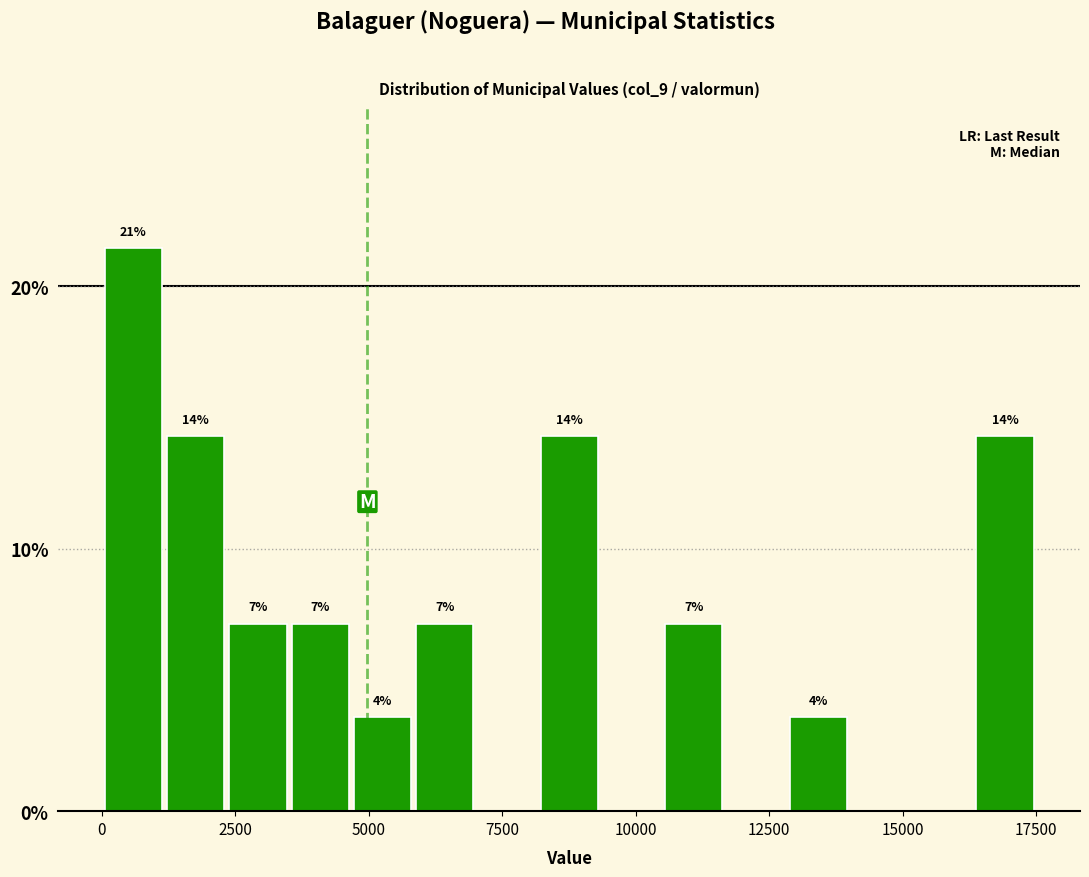

Around what value on the x-axis is the tallest bar? Give the approximate position of its centre, as read against the axis.

500